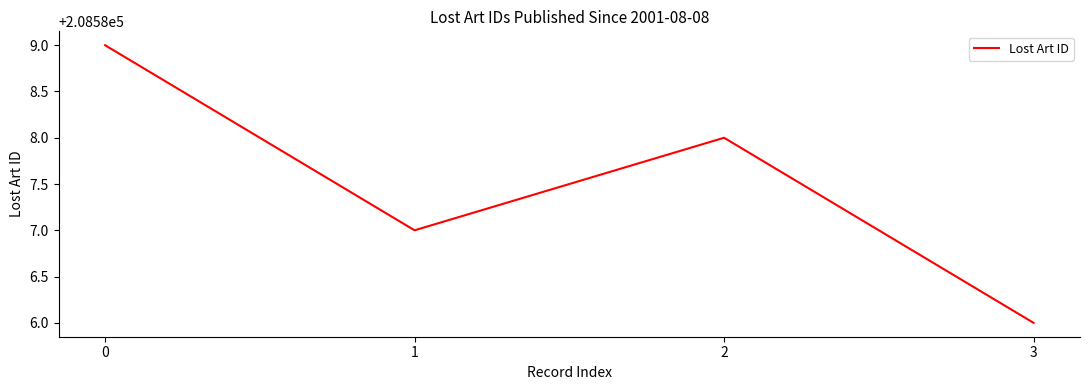

Is it true that the value at 1 is 115434?

False